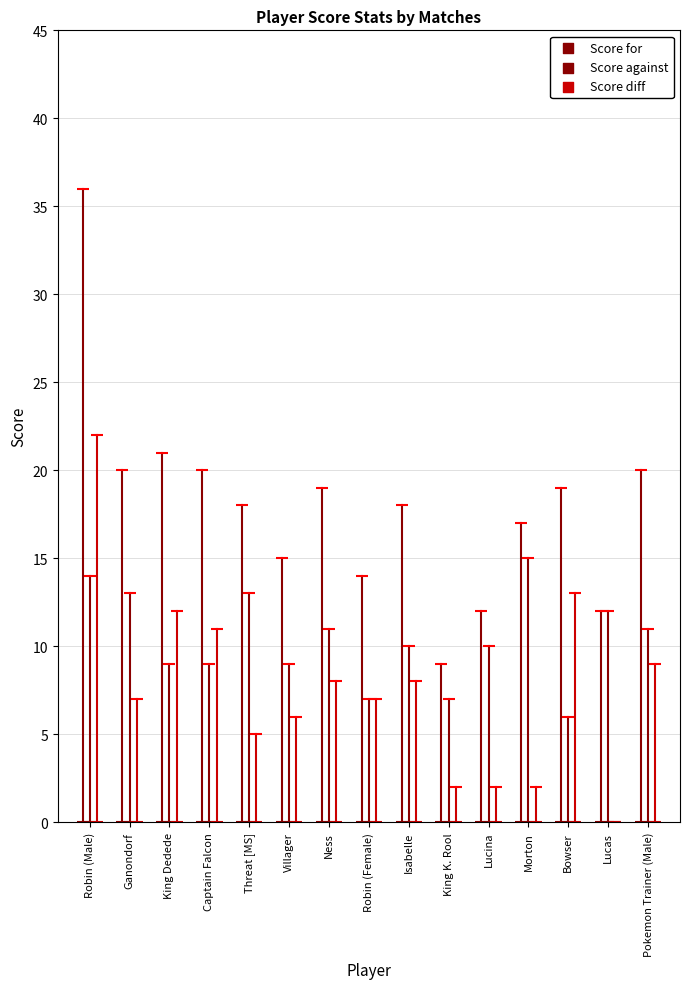

What is the total value across all series at Isabelle?

36